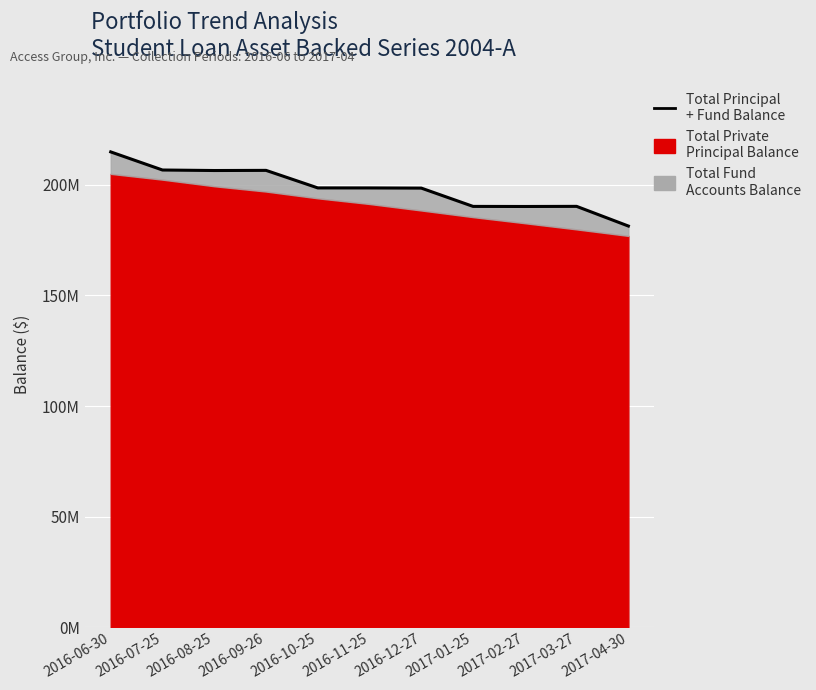

What is the sum of the values at 2016-12-27 and 2016-06-30?

413372742.0